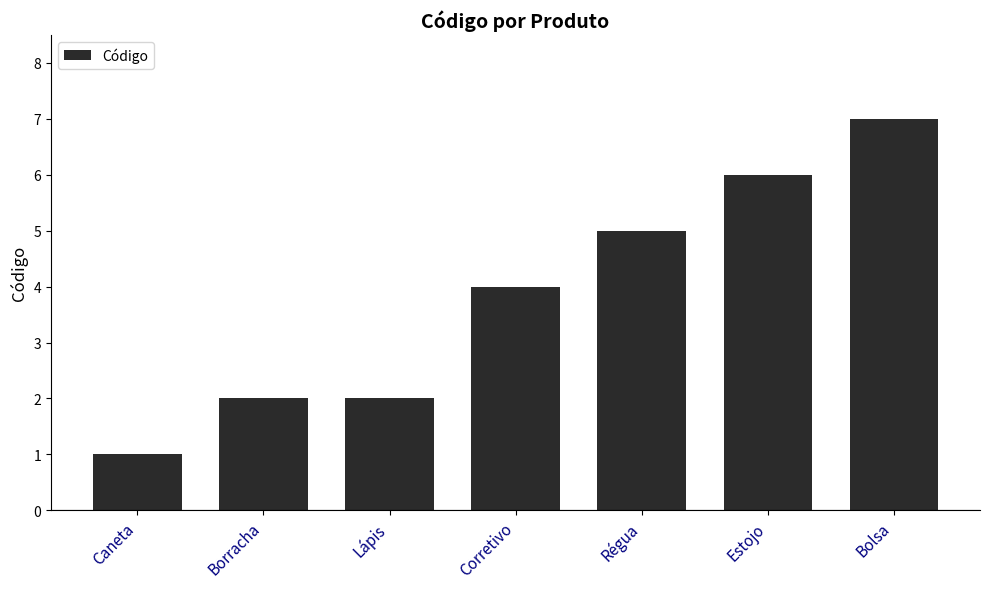

What is the label of the 4th bar from the left?

Corretivo